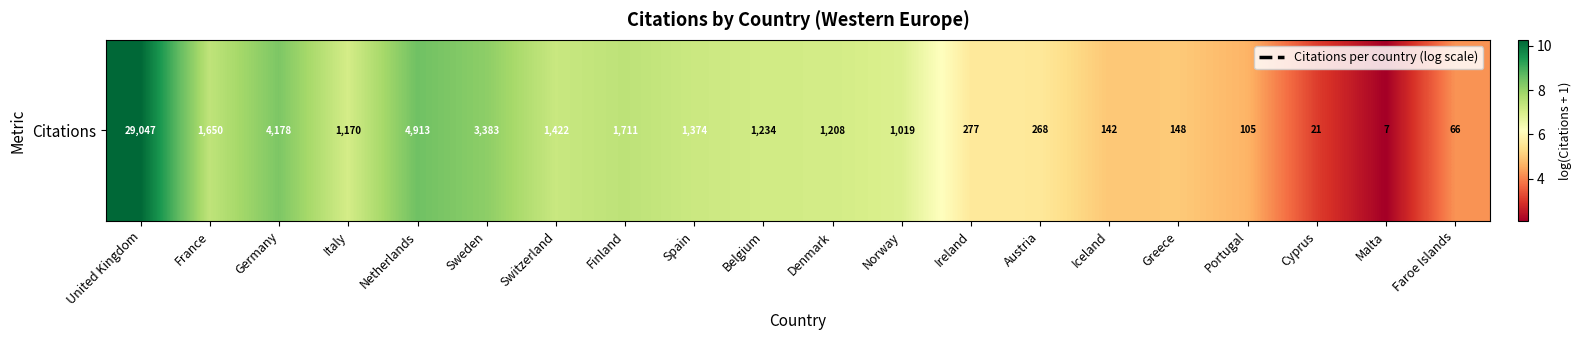

Which has a higher value, Spain or Ireland?

Spain